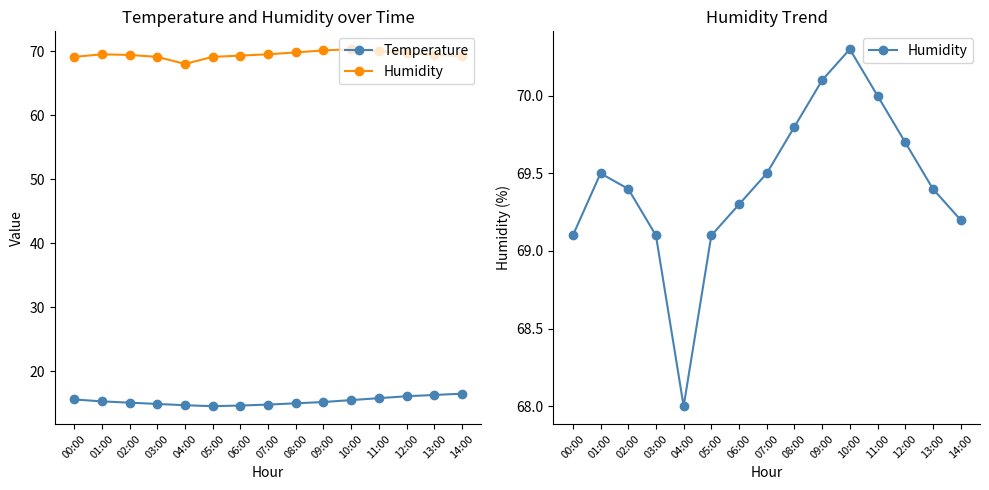

True or false: Temperature and Humidity cross at least once.

False